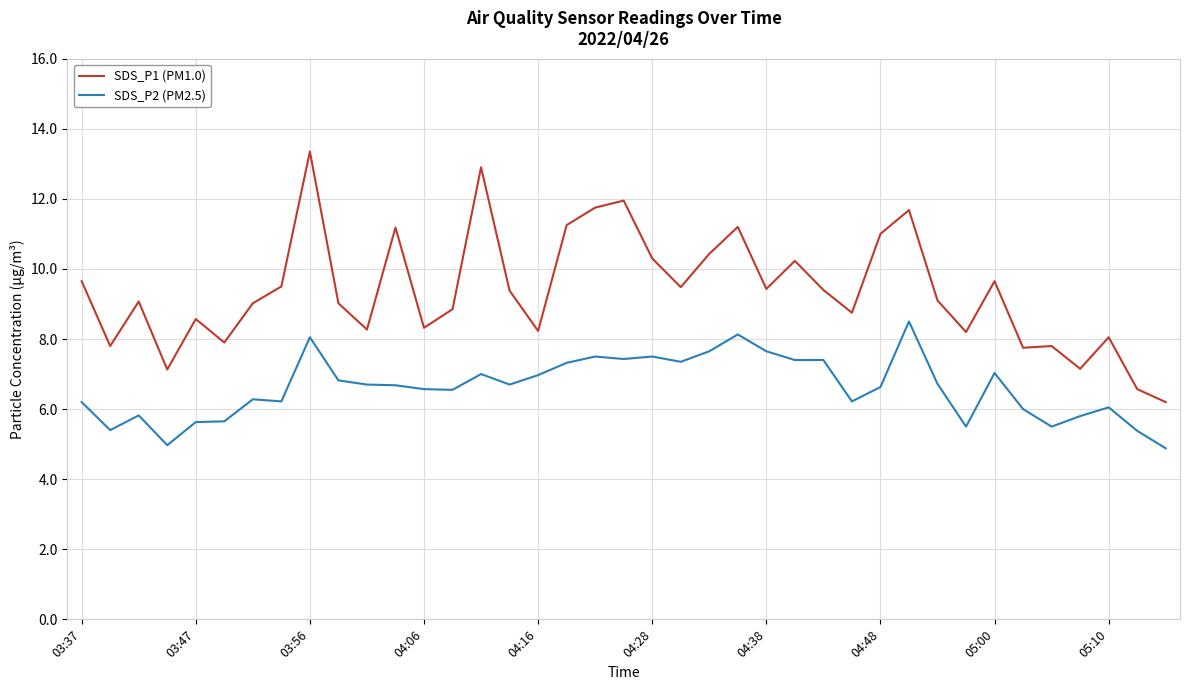

What is the minimum value for SDS_P1 (PM1.0)?

6.2